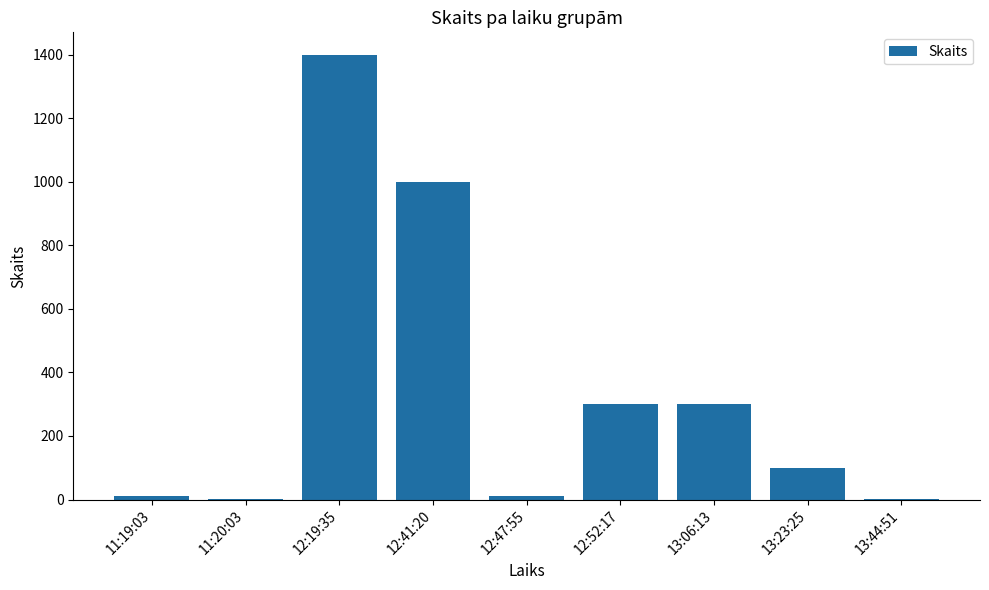

Count the number of categories in the chart.

9